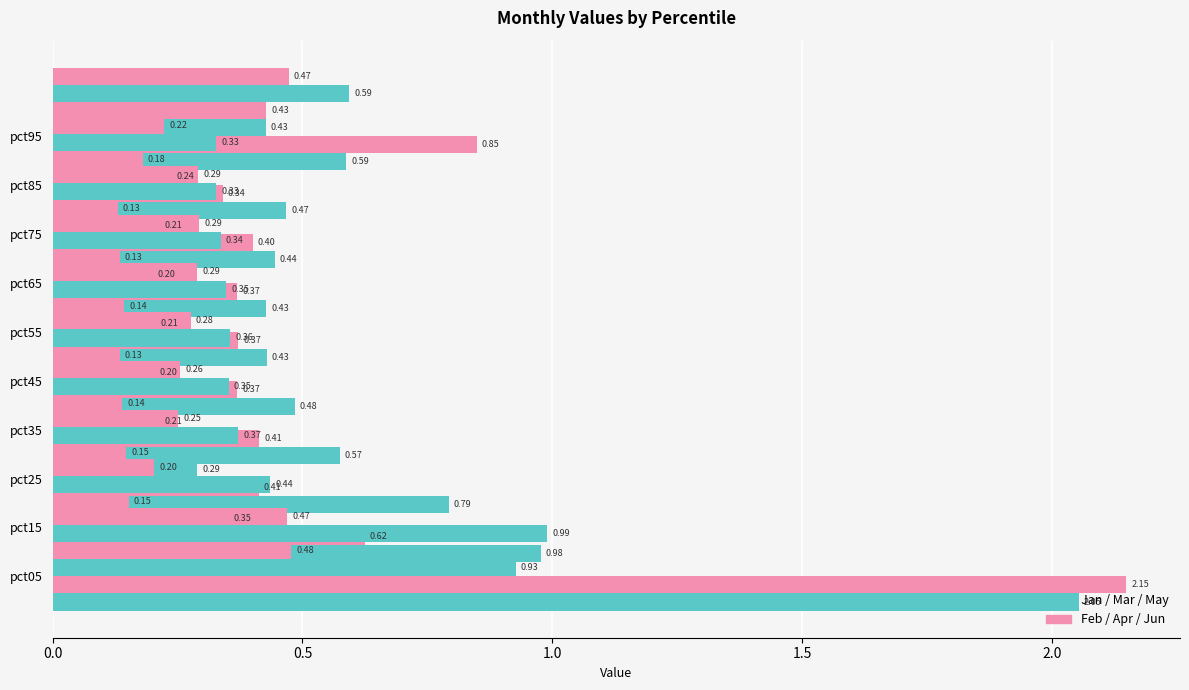

What is the lowest value of the May series?

0.3